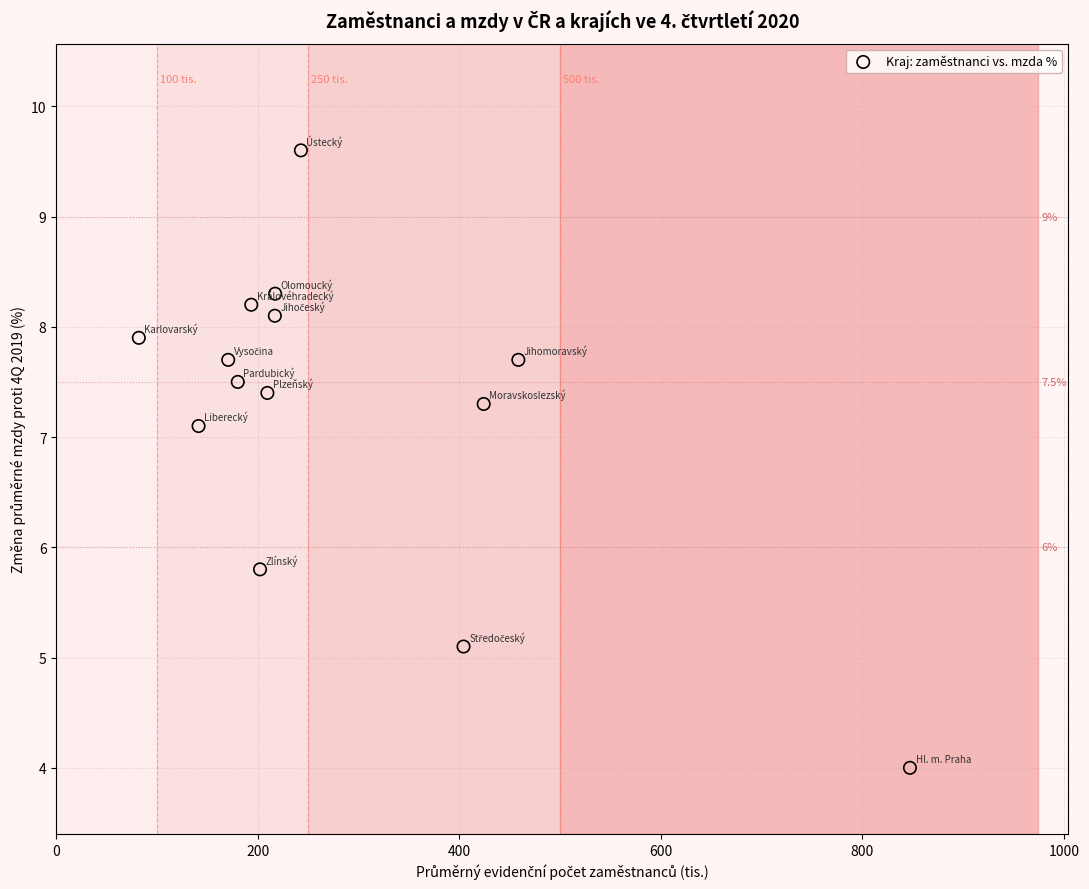

What is the range of X values (max minus min)?

765.4